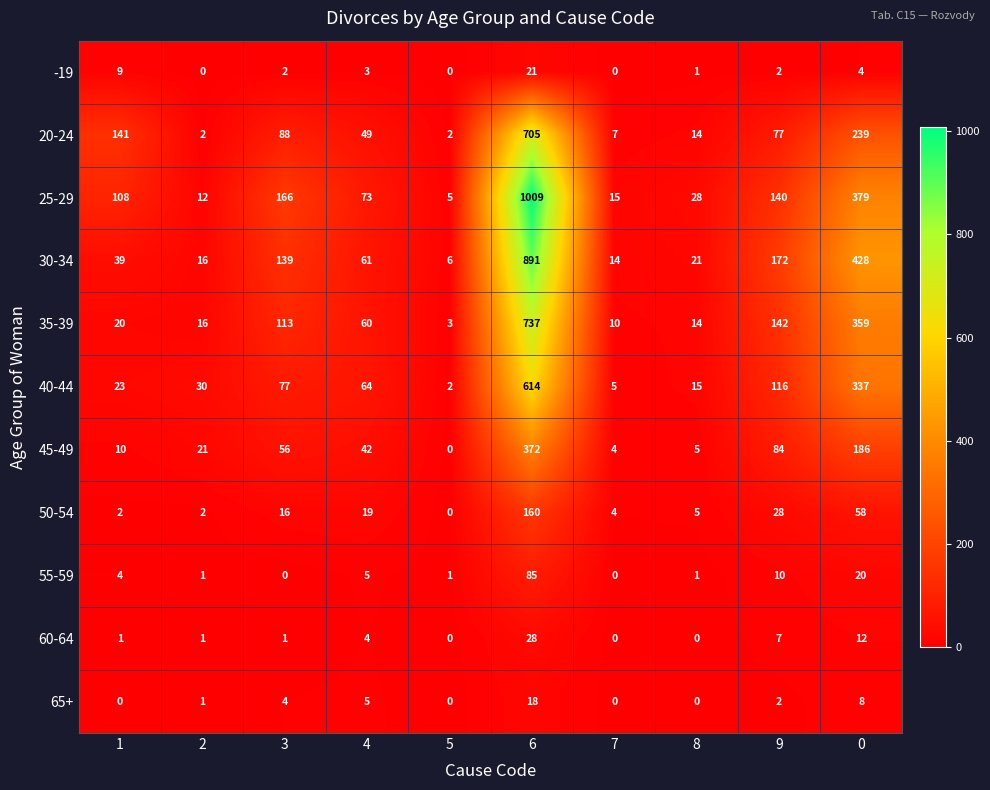

Is it true that 55-59 equals 0 at 5?

False